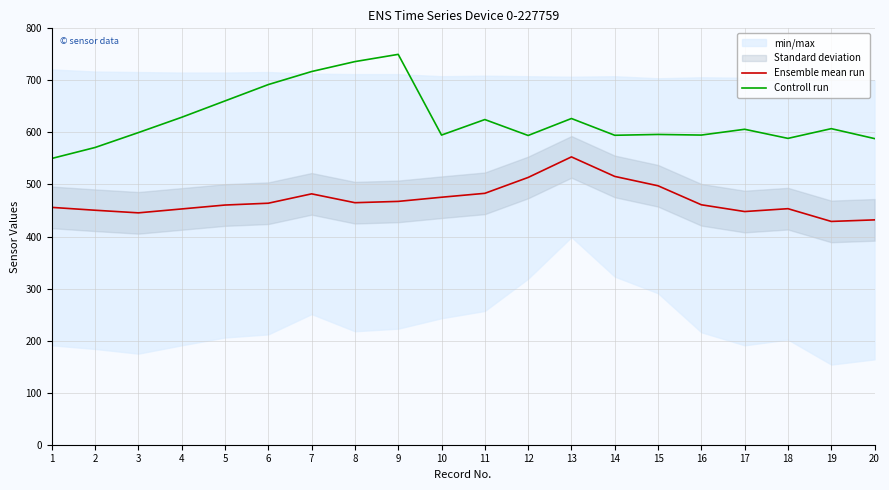

List the series in order of their overall mean, highest first.

Controll run, Ensemble mean run